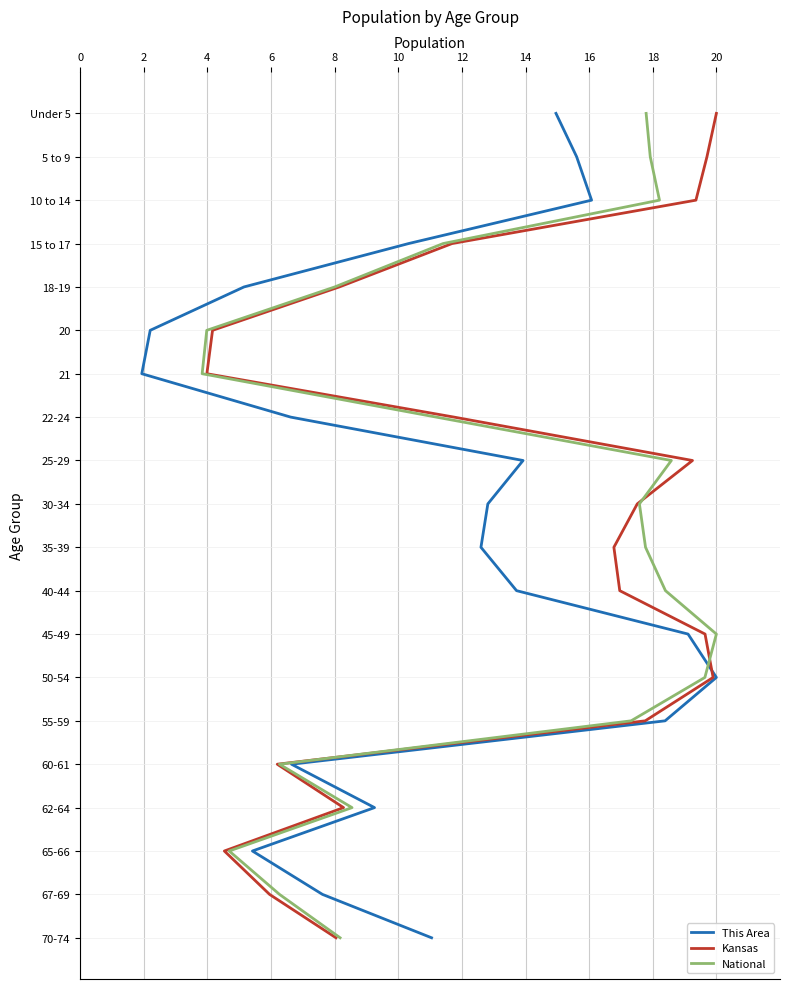

Rank the series by their maximum value, from lowest to highest.

This Area, Kansas, National